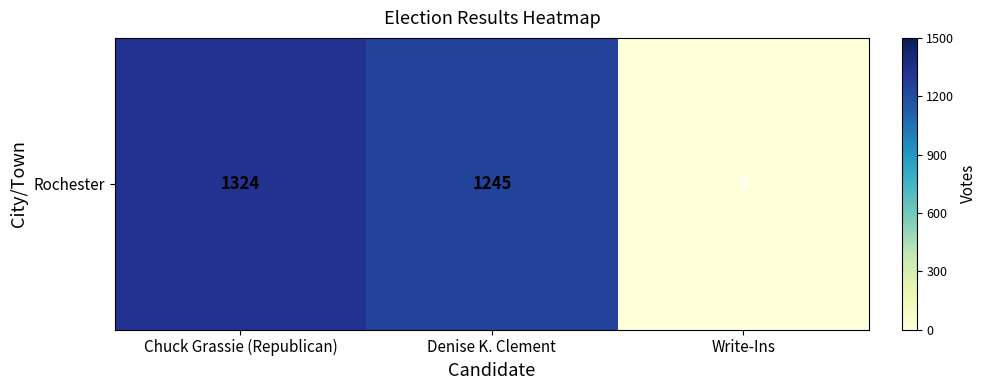

What is the ratio of the value at Denise K. Clement to the value at Write-Ins?

415.0